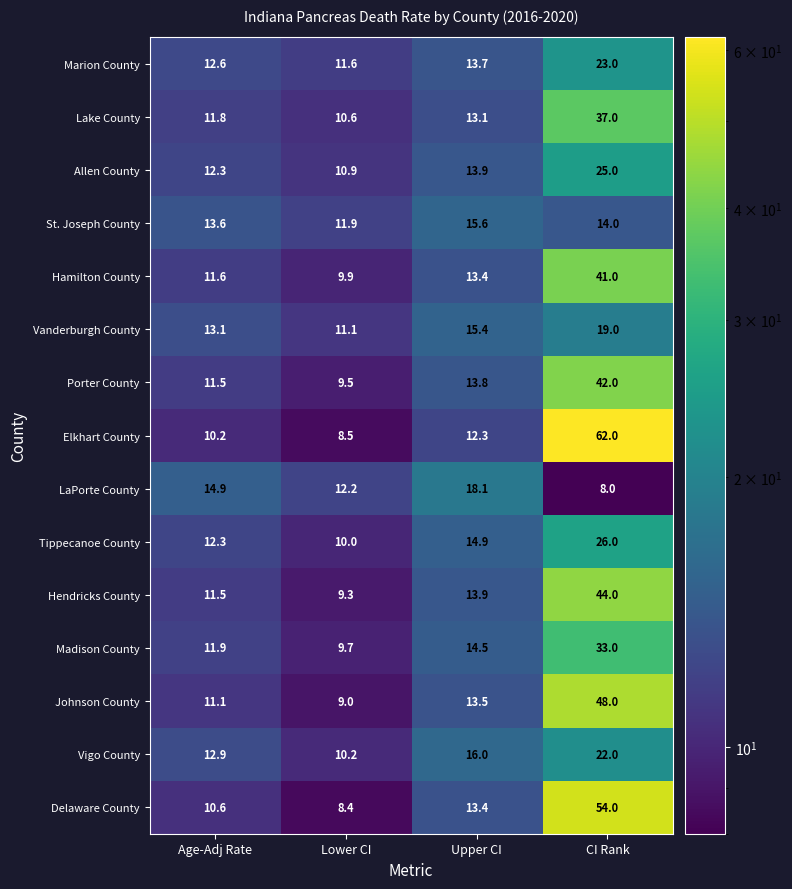

The Madison County series shows 14.1 at CI Rank. True or false?

False